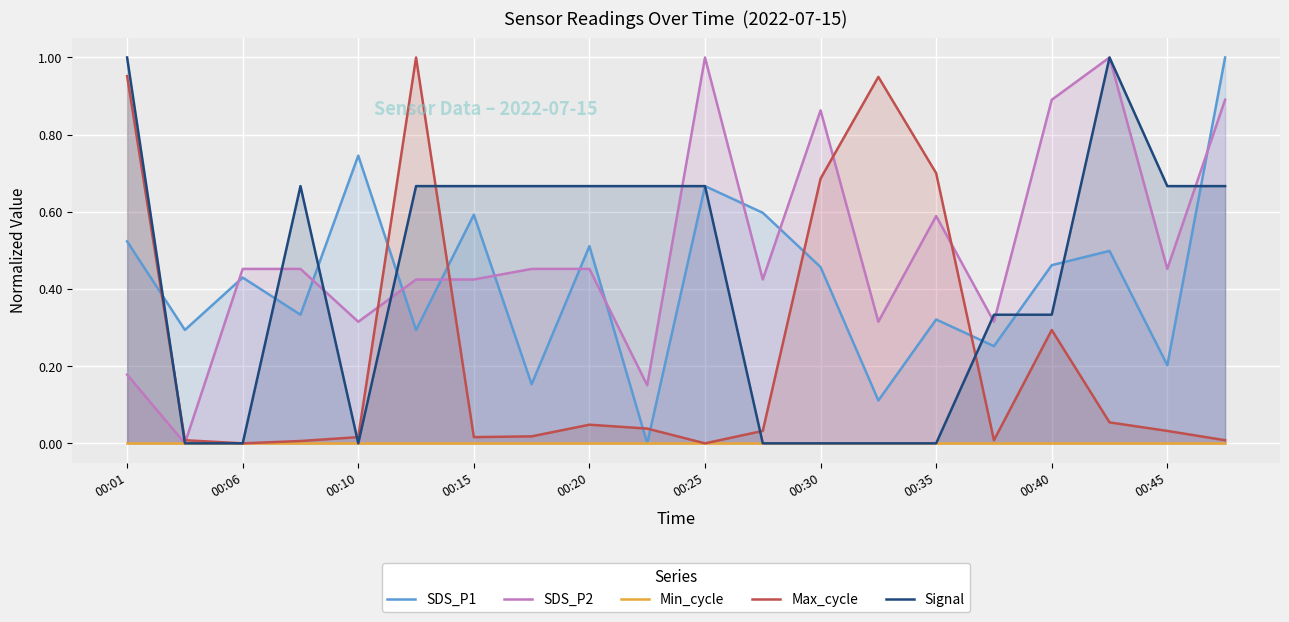

The value of SDS_P2 at 00:20 is 0.8. True or false?

False